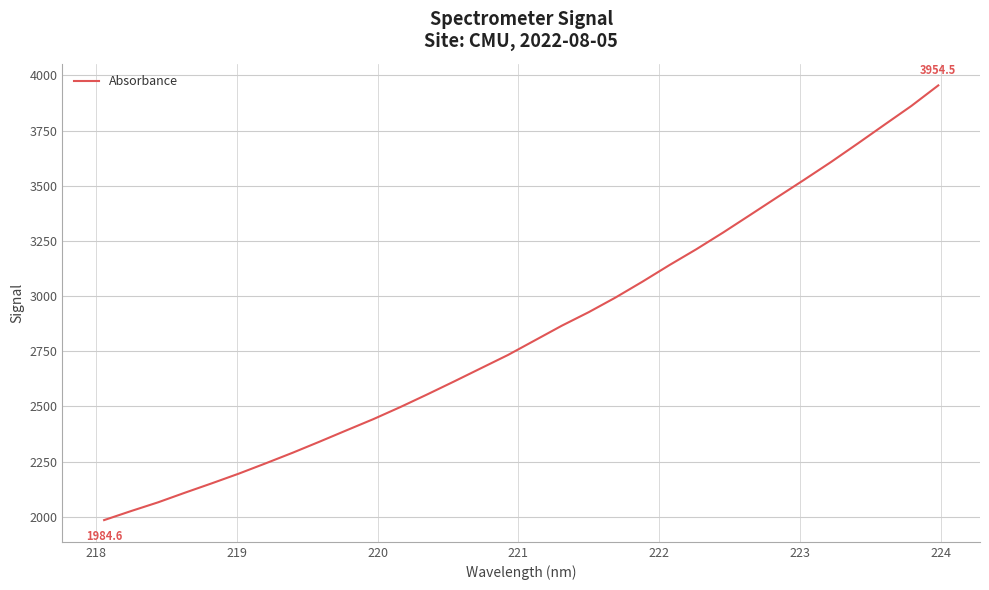

What is the maximum value shown in the chart?

3954.5